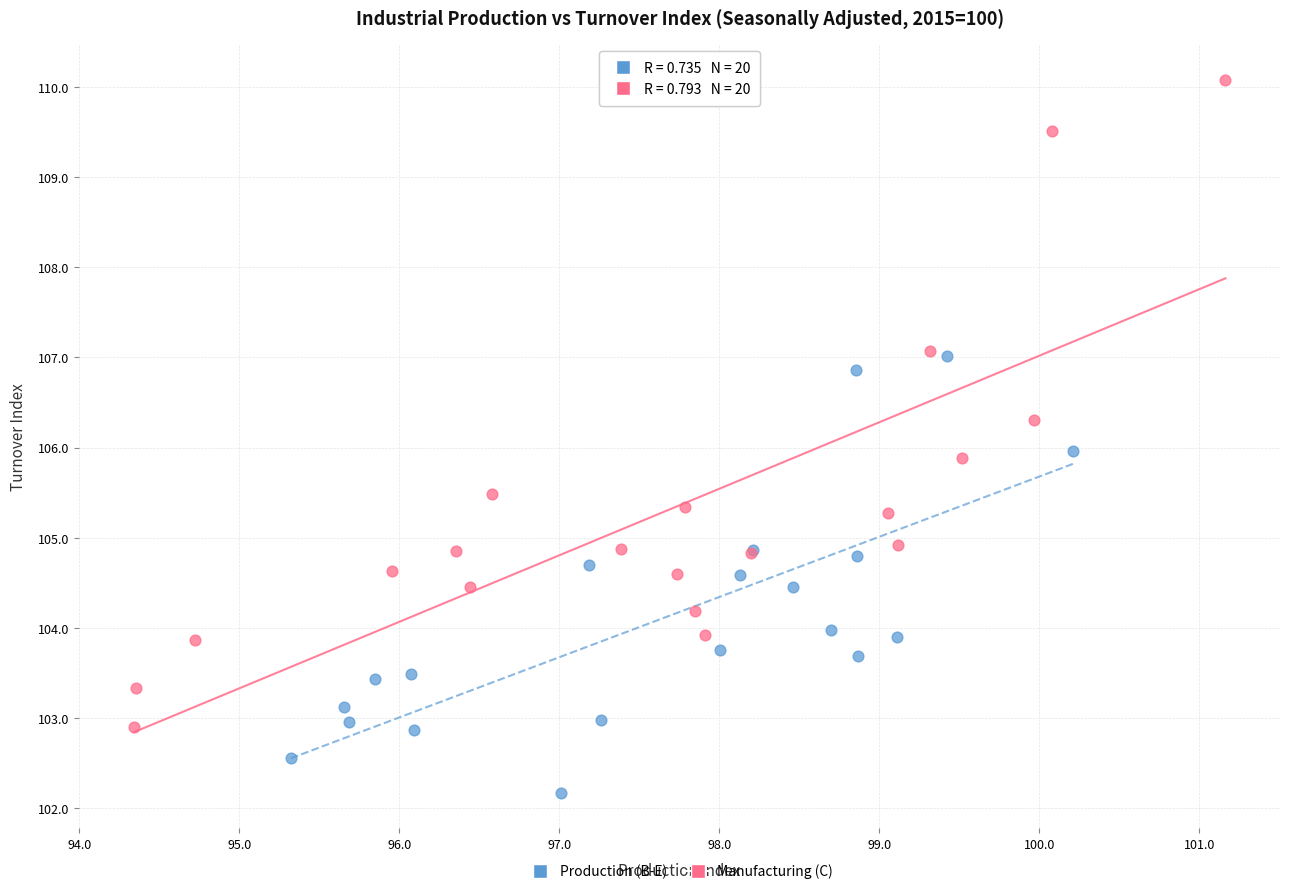

What are all the series names shown in the legend?

Production (B-E), Manufacturing (C)